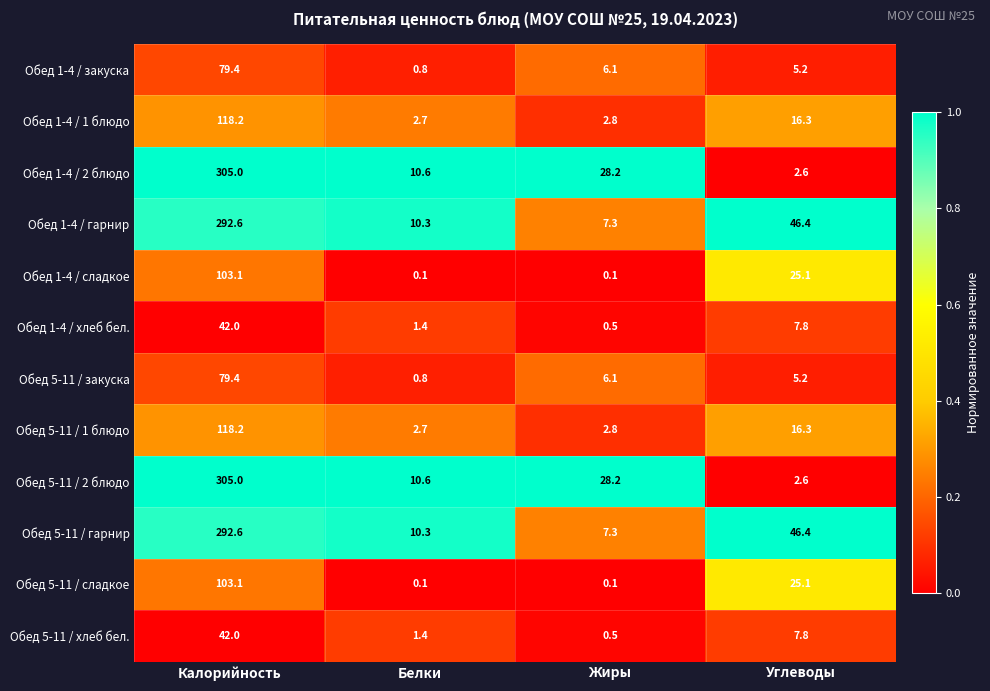

How many series are shown in this chart?

12